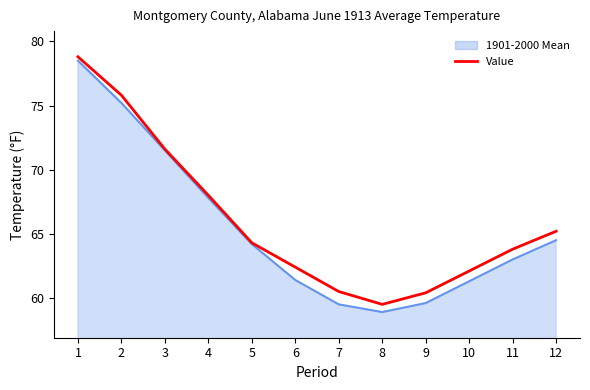

How many data points are above 64?

6